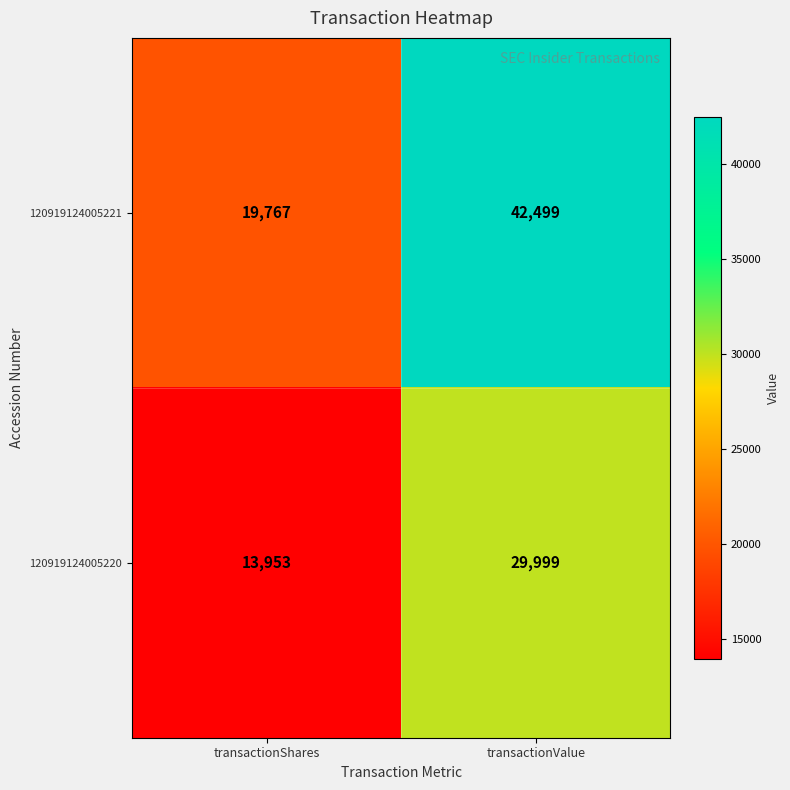

Reading left to right, extract all data points from this chart.

120919124005221: transactionShares=19767	transactionValue=42499
120919124005220: transactionShares=13953	transactionValue=29999